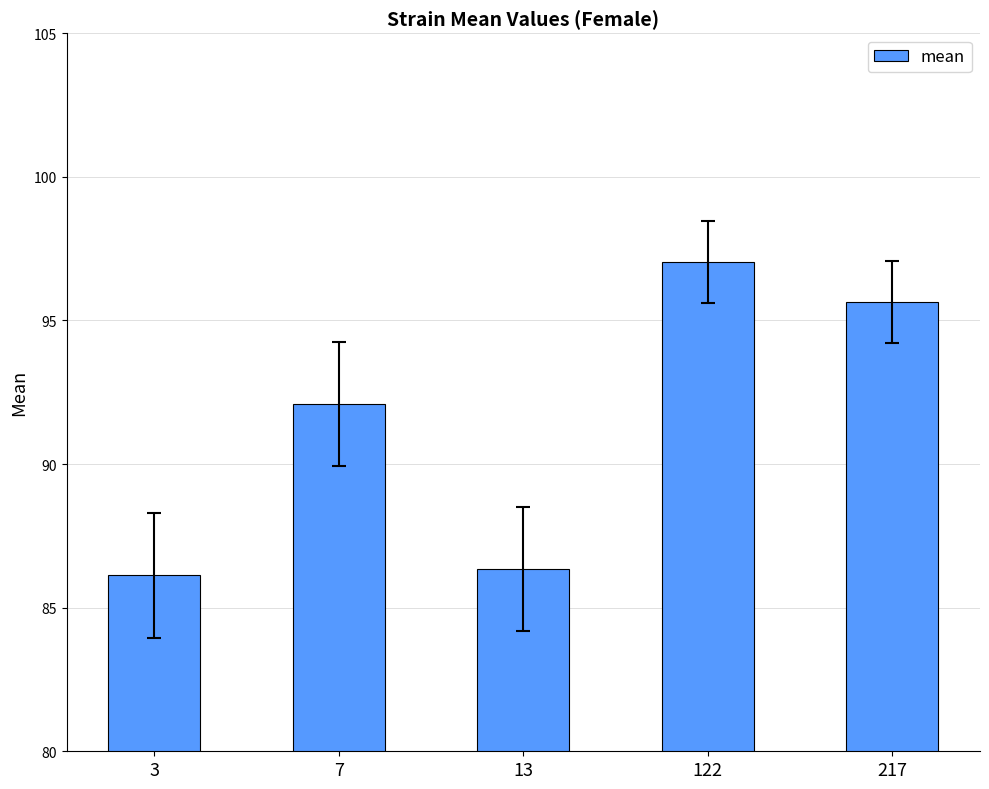

The chart shows a value of 59.6 at 122. True or false?

False